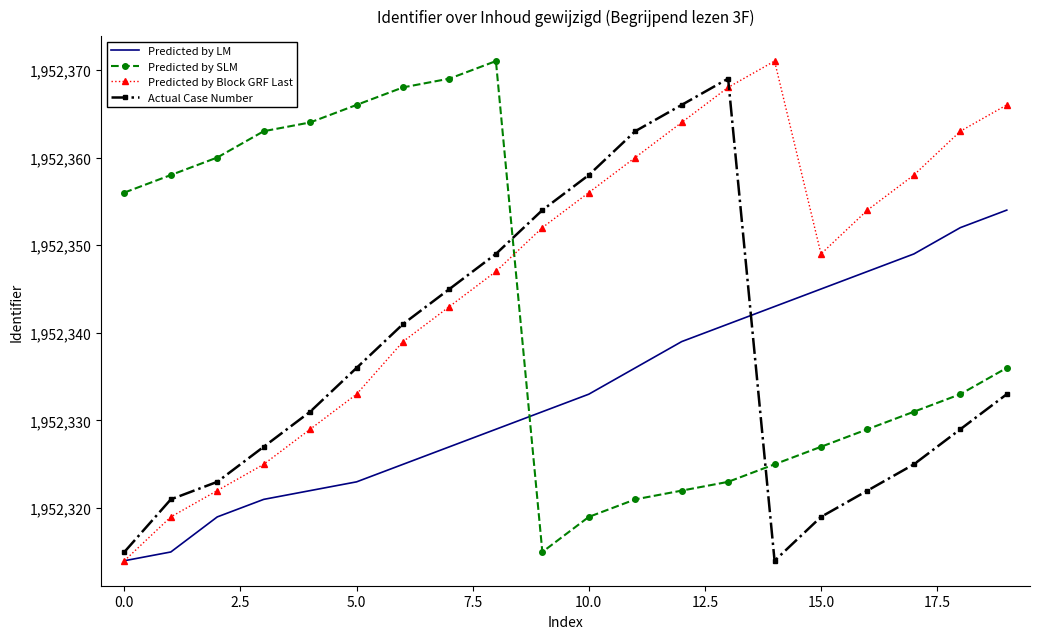

What is the maximum value shown in the chart?

1952371